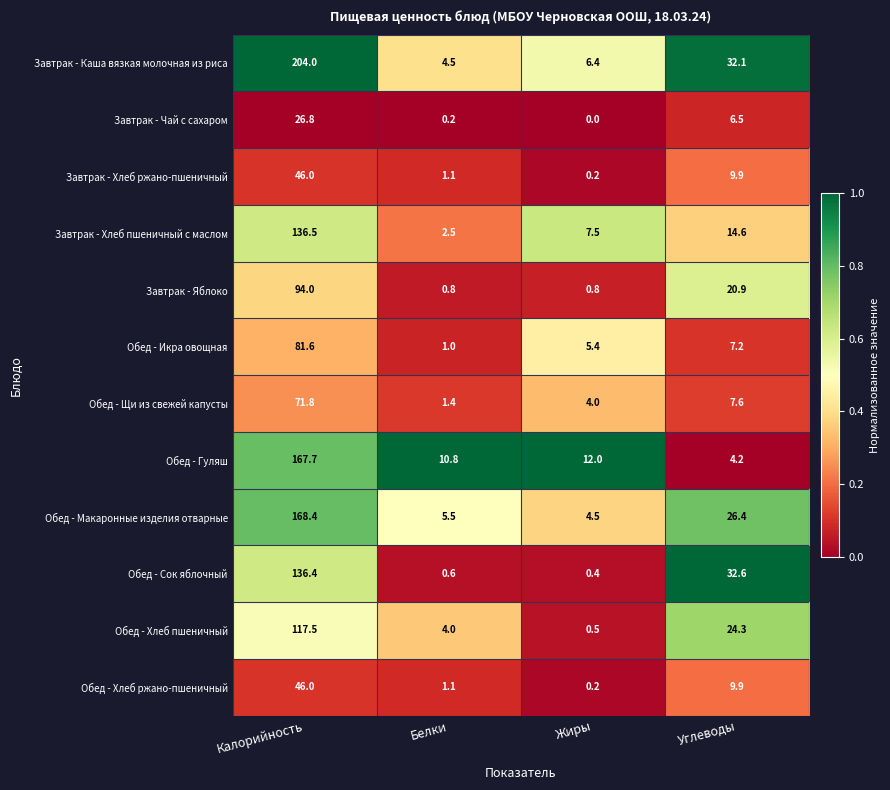

Between Белки and Жиры, which series saw the biggest shift?

Завтрак - Хлеб пшеничный с маслом